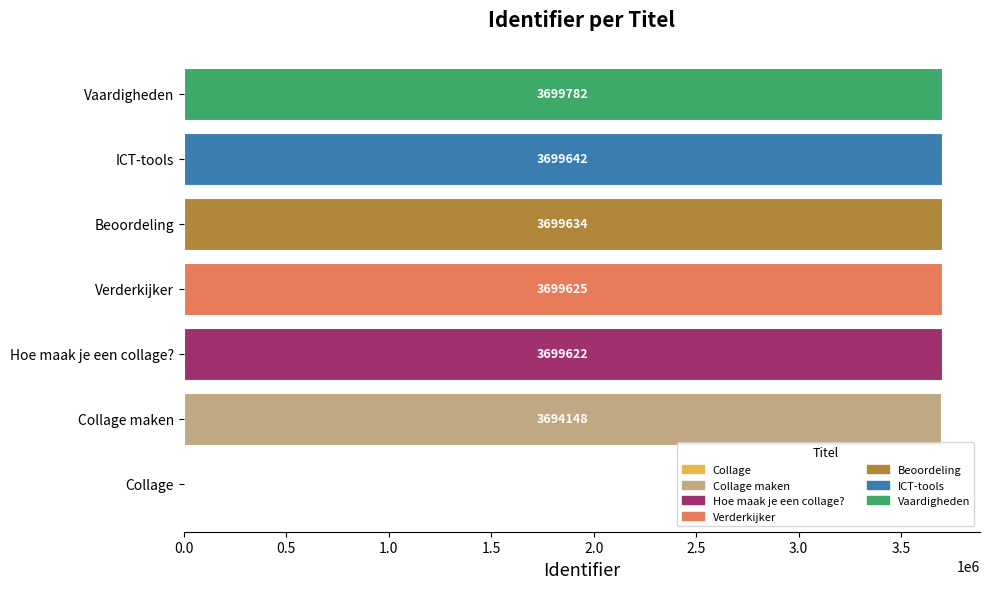

The value at Collage is 0. True or false?

True